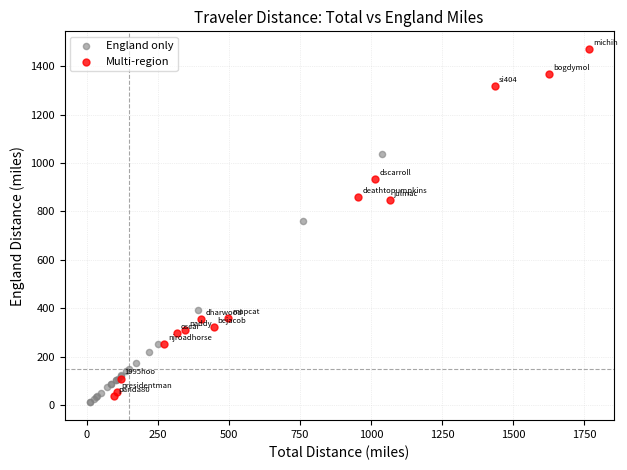

Which series reaches the maximum Y coordinate?

Multi-region